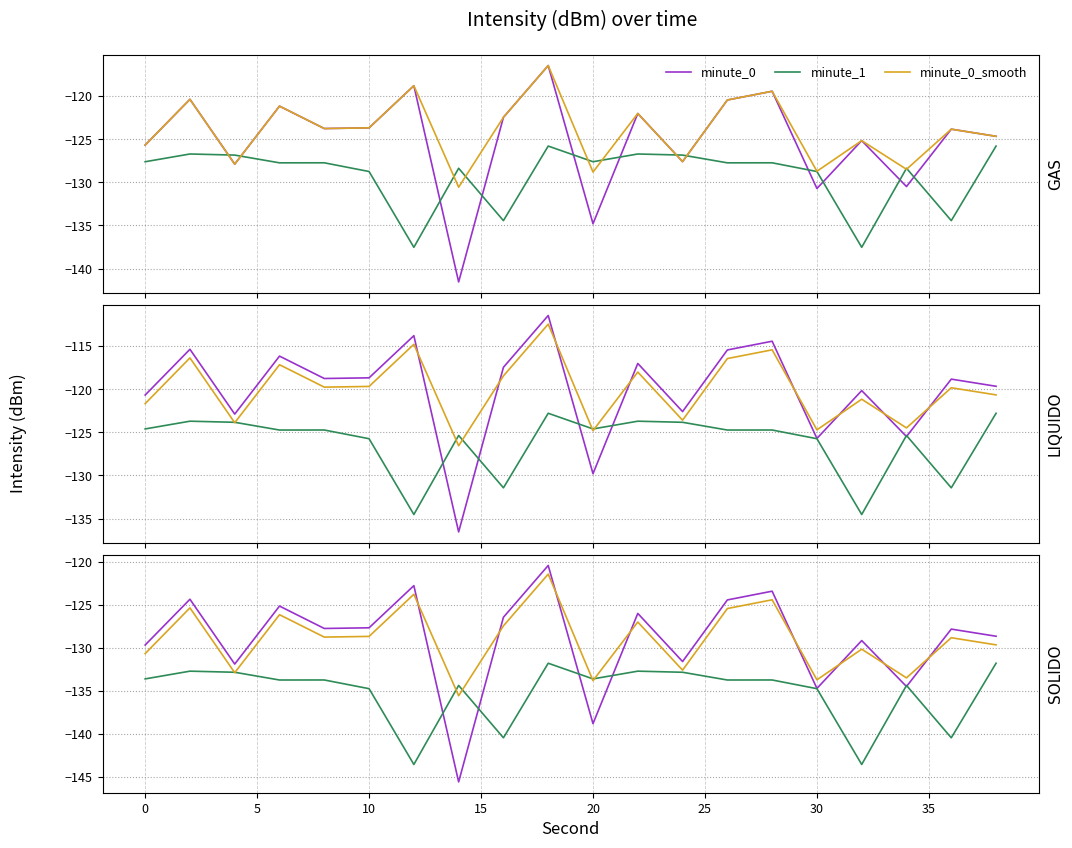

What is the average value of the minute_0_smooth series?

-129.0